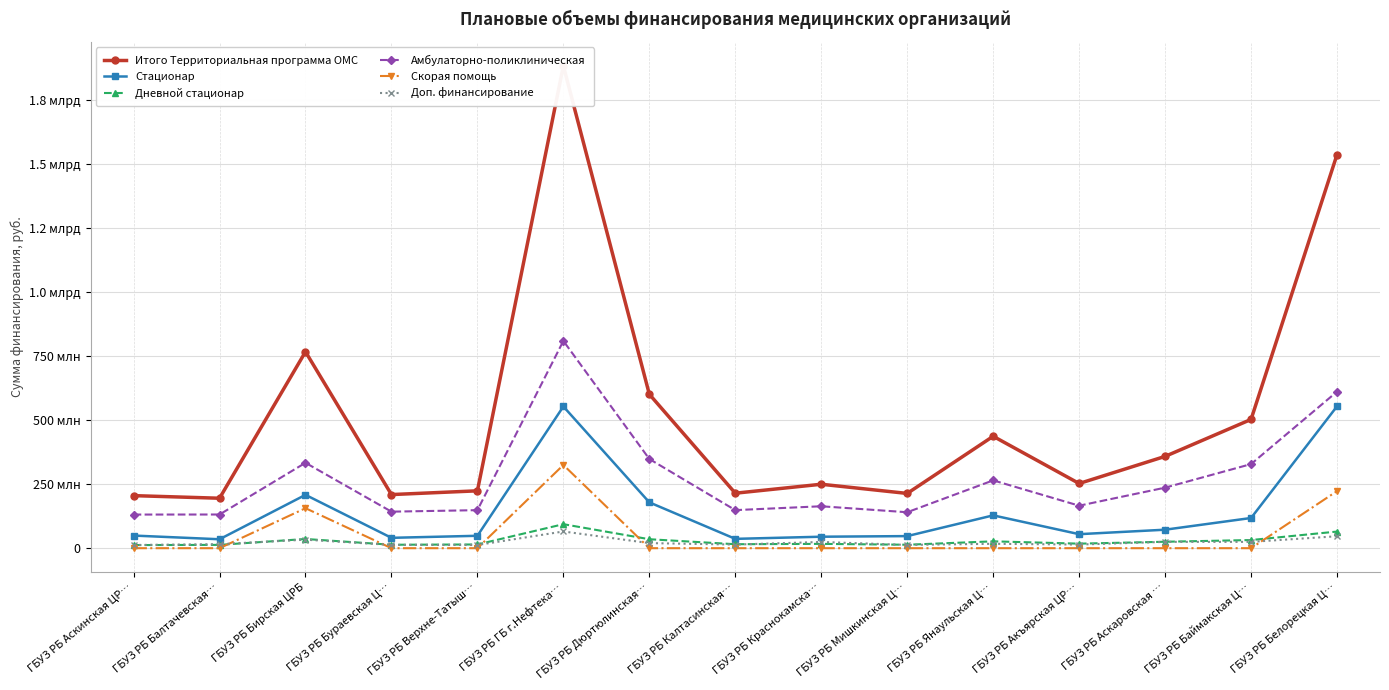

At which label does Стационар first exceed 54702403?

ГБУЗ РБ Бирская ЦРБ